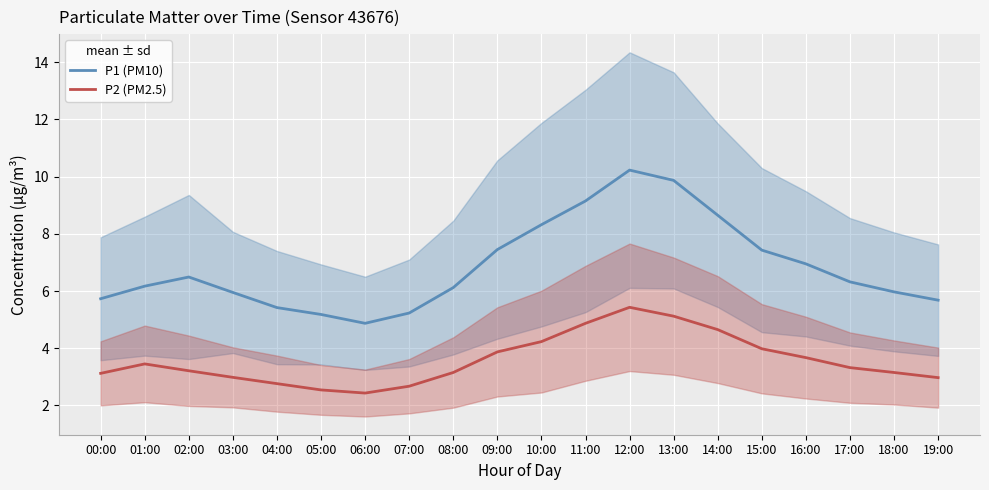

Count the number of data series in this chart.

2